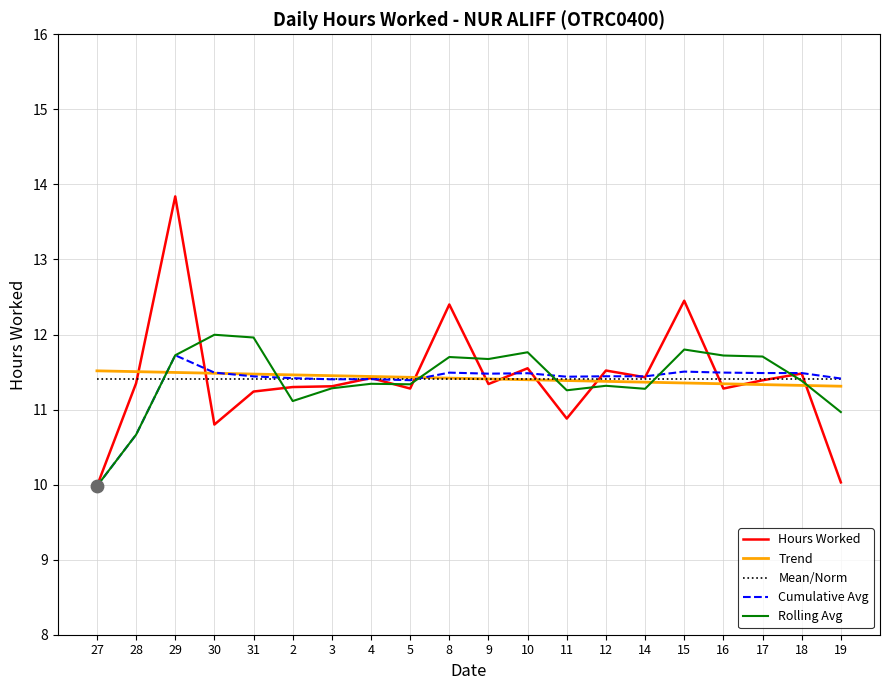

At how many categories does at least one series exceed 13?

1